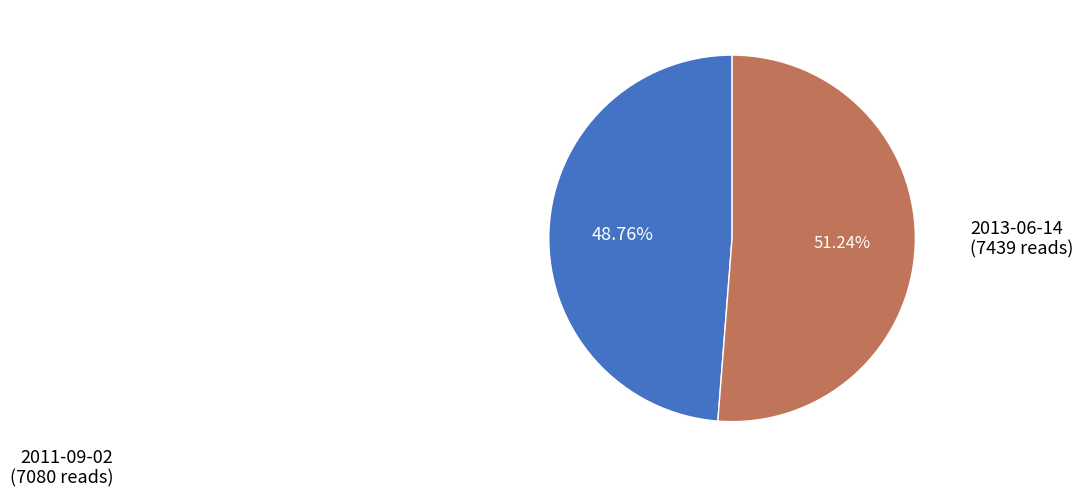

Which slice represents more than half of the pie?

2013-06-14